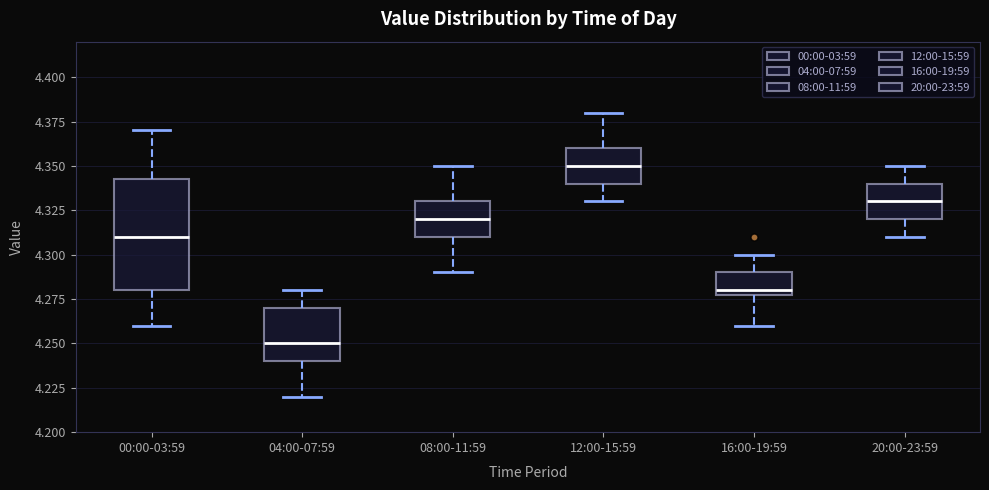

Reading left to right, read every box against the y-axis: the position of its median line, the range the box covers, and the ends of its whiskers. The values are not printed on the chart, so give them approximately, as read against the axis.

00:00-03:59: median 4.310, box 4.280 to 4.345, whiskers 4.260 to 4.370
04:00-07:59: median 4.250, box 4.240 to 4.270, whiskers 4.220 to 4.280
08:00-11:59: median 4.320, box 4.310 to 4.330, whiskers 4.290 to 4.350
12:00-15:59: median 4.350, box 4.340 to 4.360, whiskers 4.330 to 4.380
16:00-19:59: median 4.280 (just above the box's lower edge), box 4.280 to 4.290, whiskers 4.260 to 4.300
20:00-23:59: median 4.330, box 4.320 to 4.340, whiskers 4.310 to 4.350